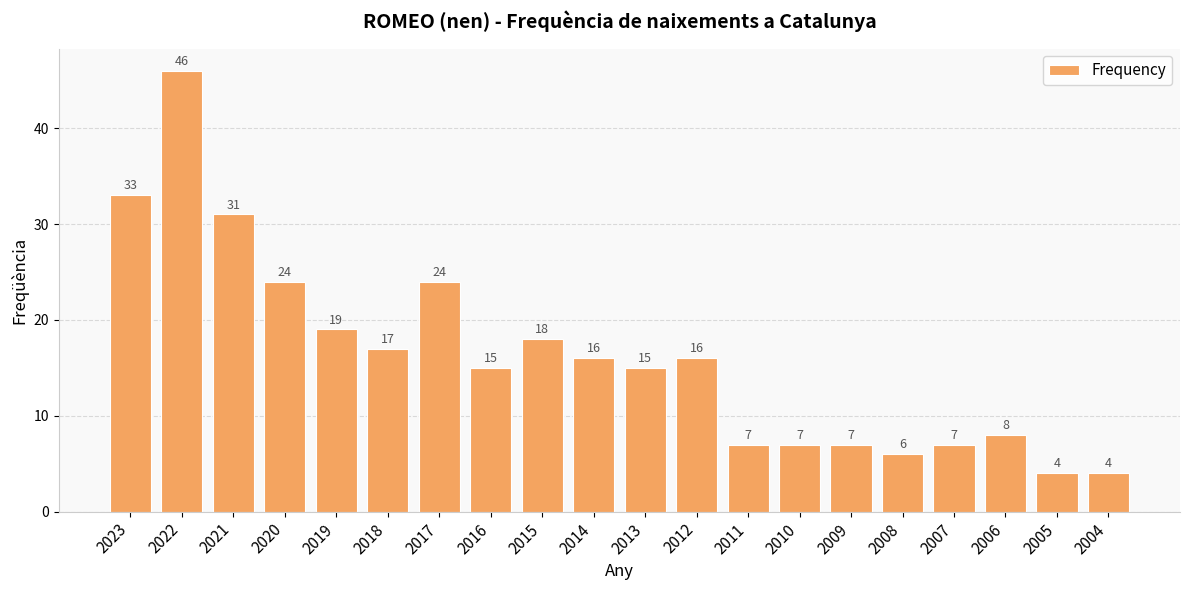

What is the smallest value displayed?

4